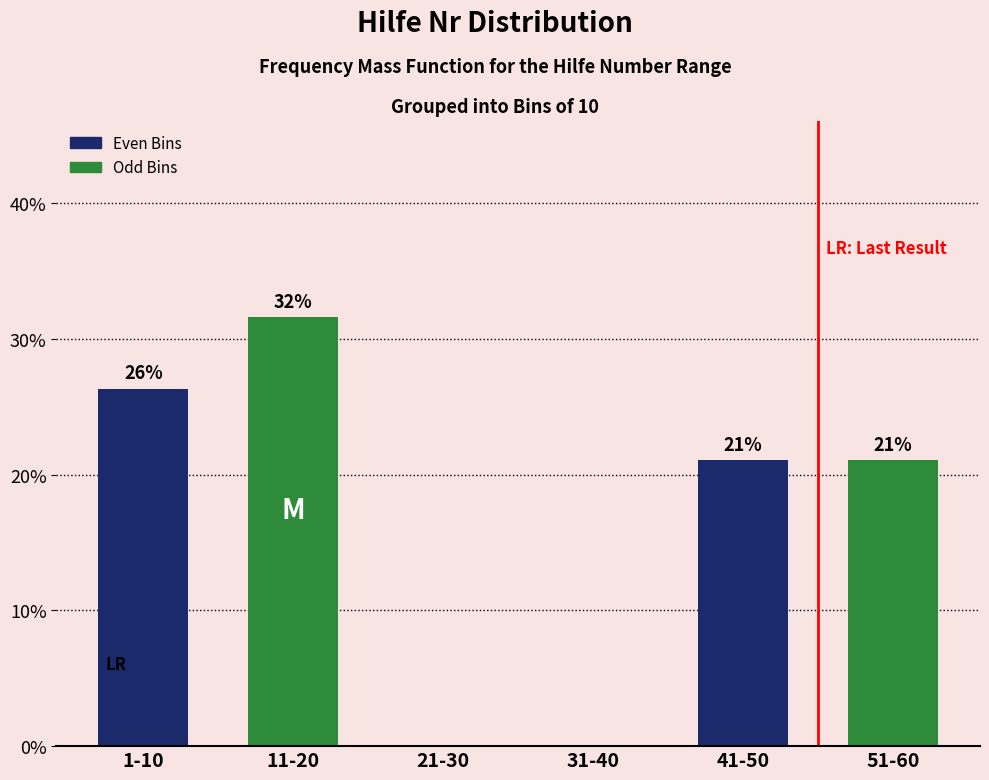

Is it true that the value at 31-40 is 9.5?

False